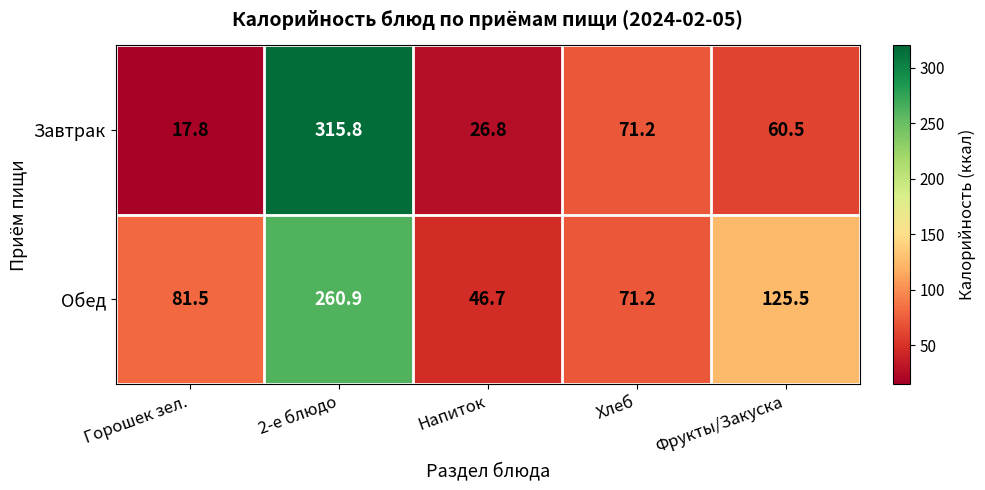

Which series changed the most between 2-е блюдо and Хлеб?

Завтрак